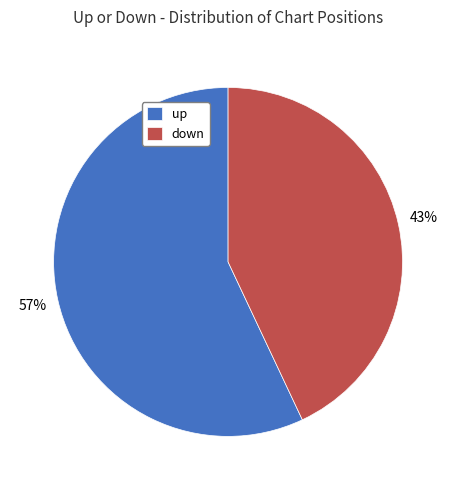

To the nearest percent, what is the difference between the largest and smallest slice percentages?

14%